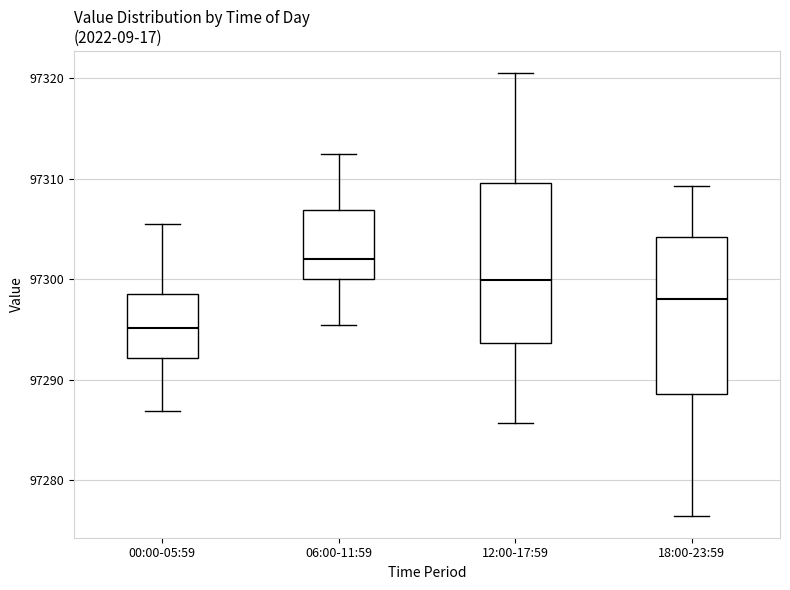

Which box has the highest median line?

06:00-11:59